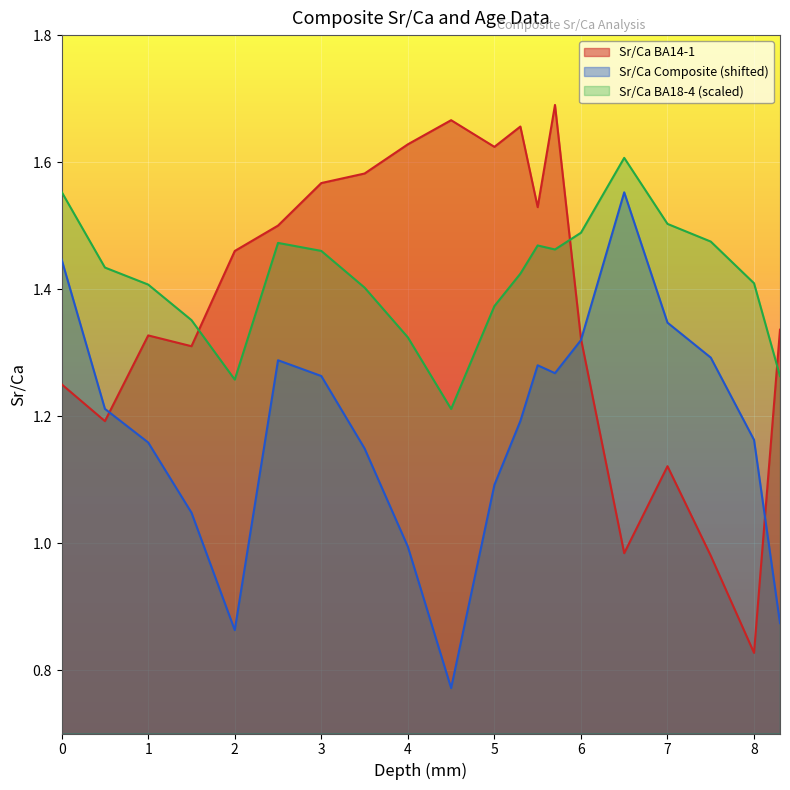

True or false: Sr/Ca Composite (shifted) and Sr/Ca BA18-4 (scaled) intersect in this chart.

False